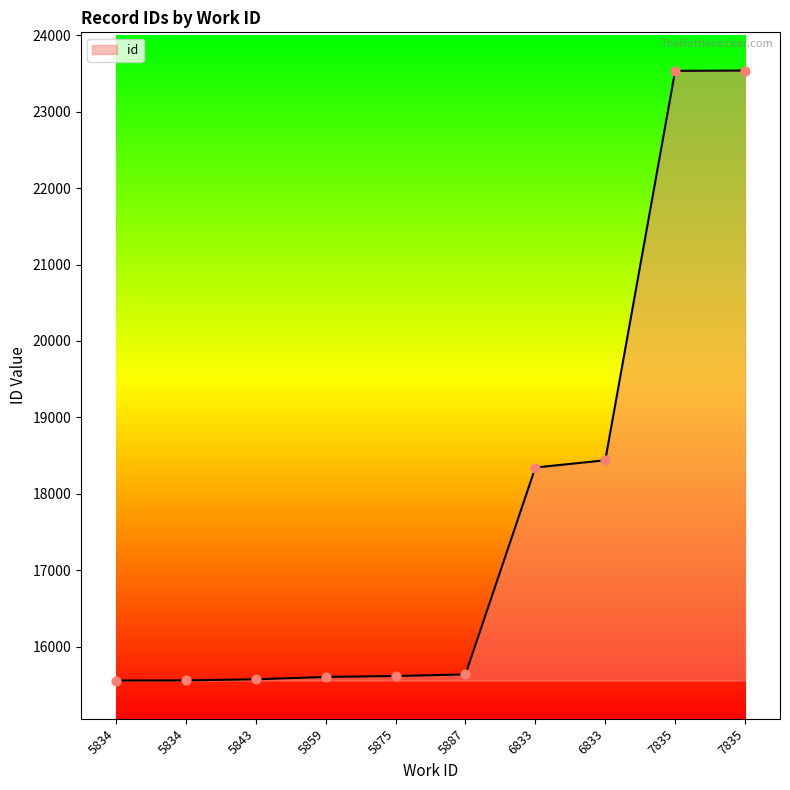

What is the change in value from 5834 to 7835?

+7984